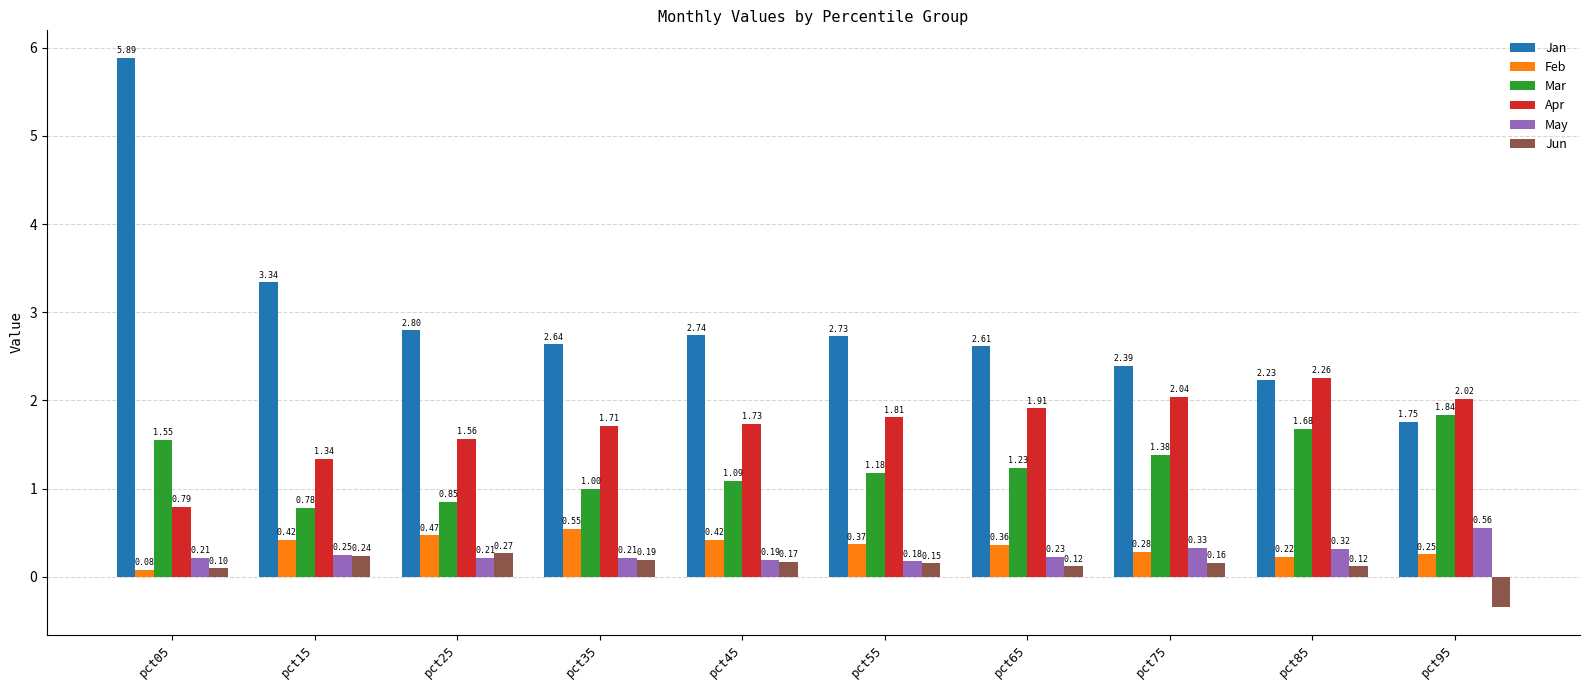

Rank the series at pct85 from highest to lowest value.

Apr, Jan, Mar, May, Feb, Jun